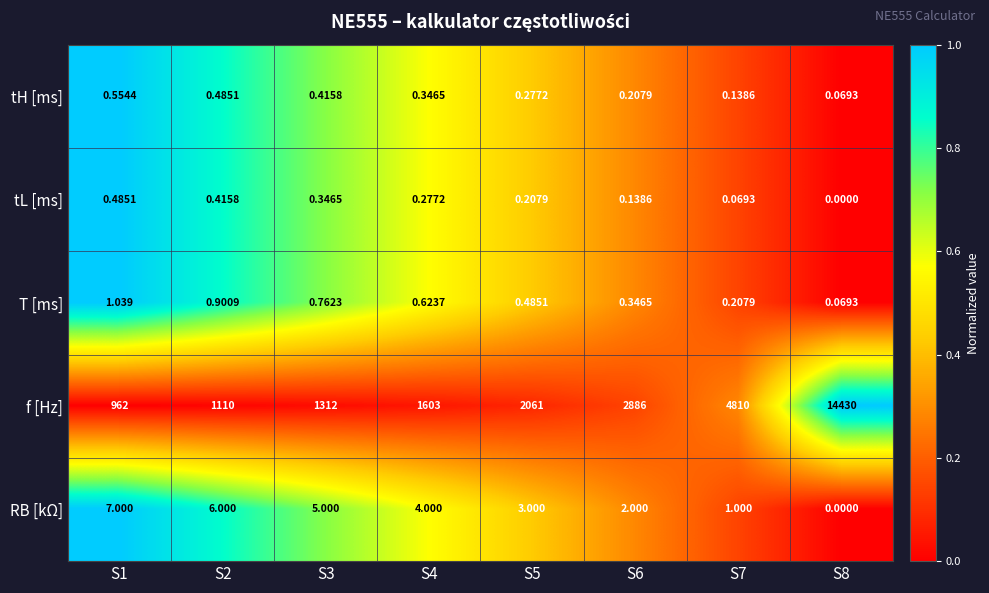

Which series has the widest spread of values?

f [Hz]